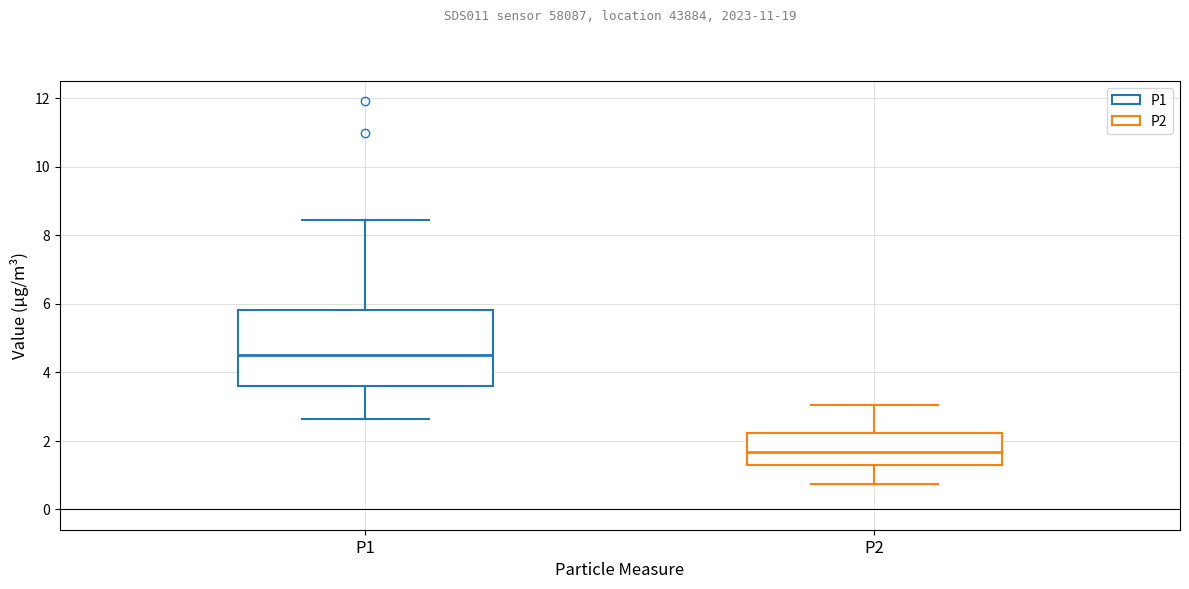

Reading left to right, read every box against the y-axis: the position of its median line, the range the box covers, and the ends of its whiskers. The values are not printed on the chart, so give them approximately, as read against the axis.

P1: median 4.6, box 3.6 to 5.8, whiskers 2.6 to 8.4
P2: median 1.6, box 1.2 to 2.2, whiskers 0.8 to 3.0